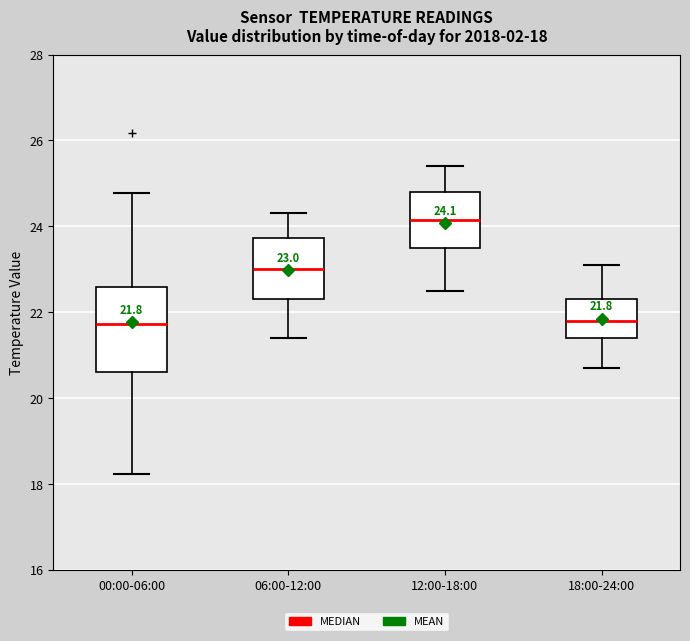

Which box is the tallest, from its lower edge to its upper edge?

00:00-06:00